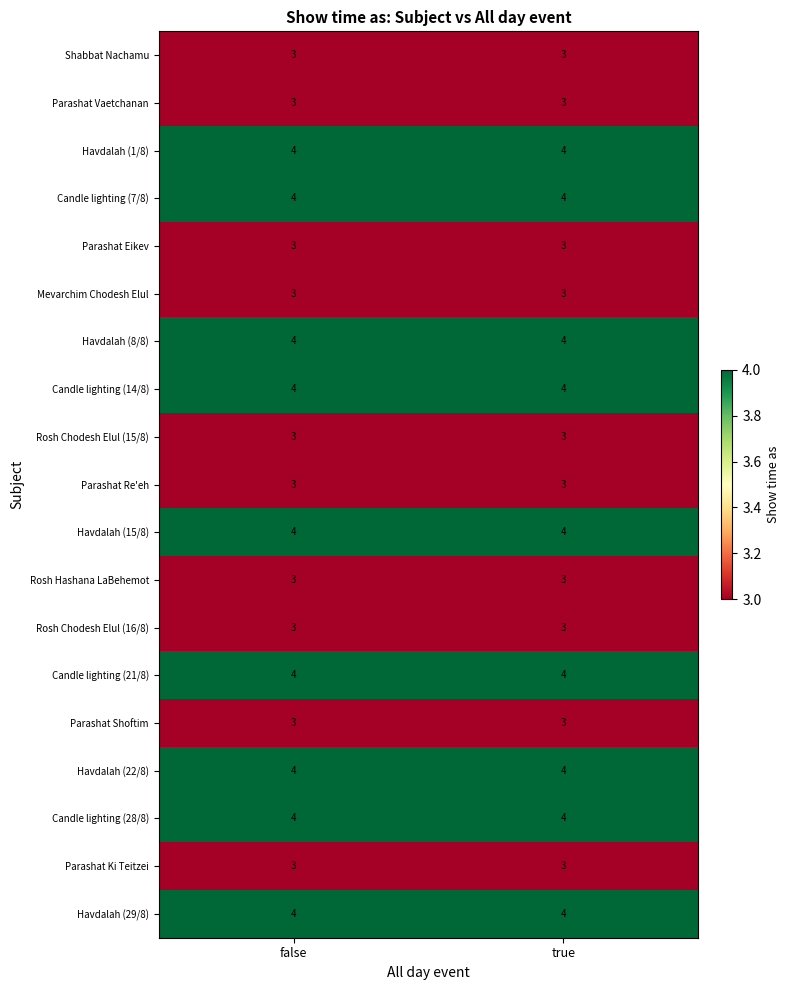

Is it true that Candle lighting (14/8) equals 6 at false?

False